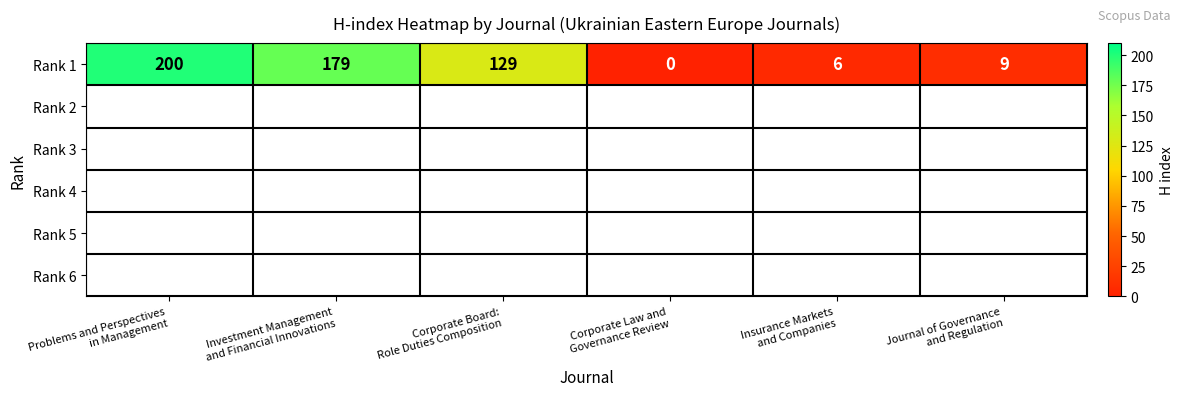

Reading left to right, list all the values displayed in this chart.

Problems and Perspectives
in Management=200	Investment Management
and Financial Innovations=179	Corporate Board:
Role Duties Composition=129	Corporate Law and
Governance Review=0	Insurance Markets
and Companies=6	Journal of Governance
and Regulation=9